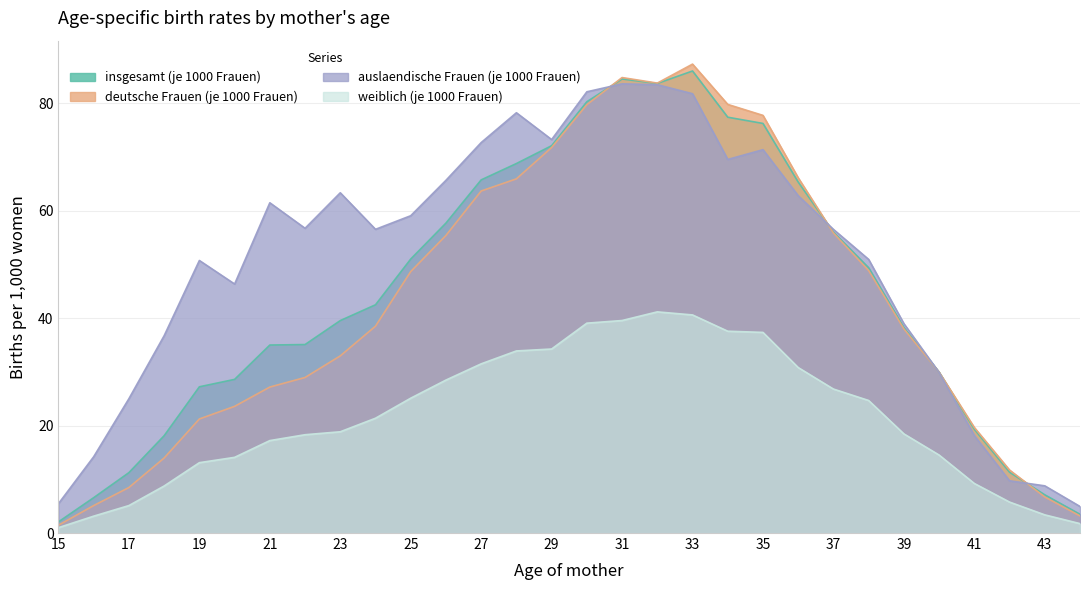

What is the smallest value displayed?

1.0